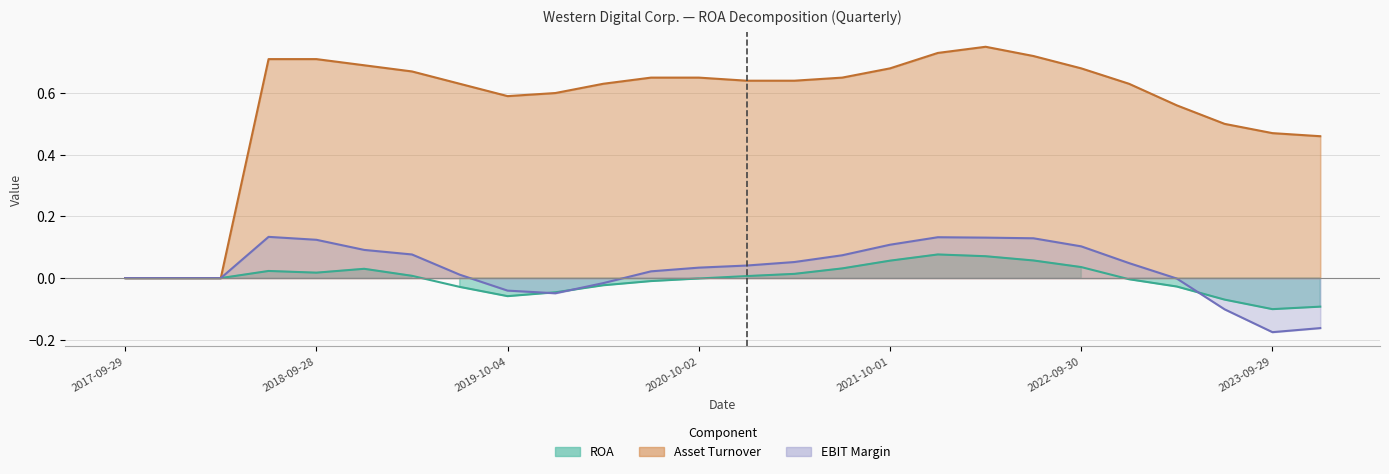

True or false: Asset Turnover and ROA intersect in this chart.

False